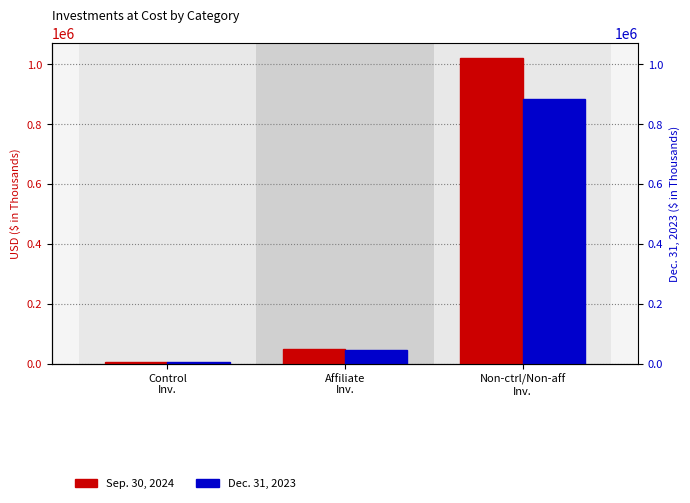

The value of Sep. 30, 2024 at Control
Inv. is 3632. True or false?

False